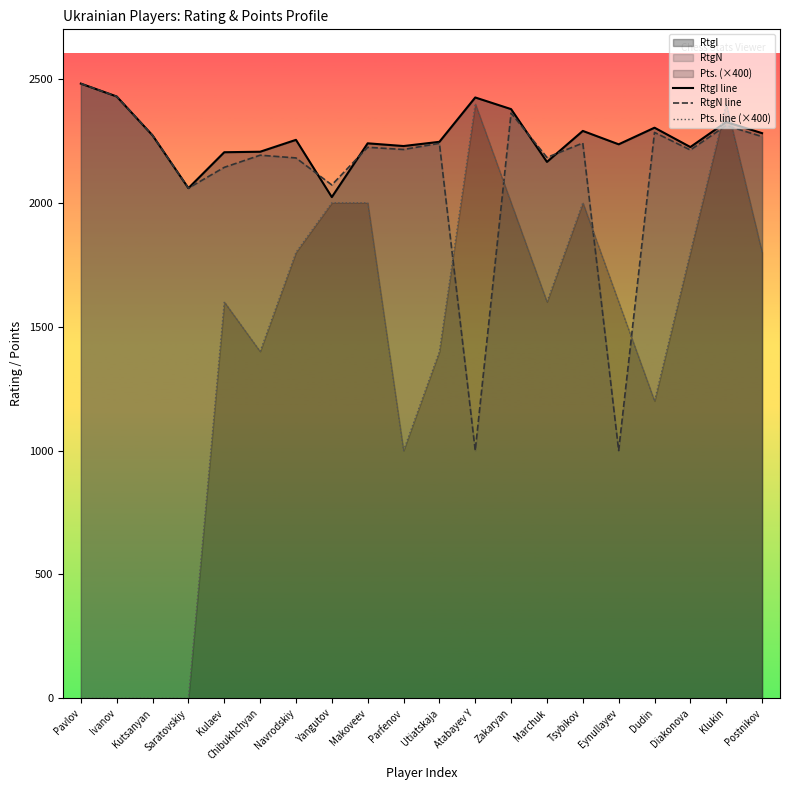

What is the value of the Pts. line (×400) point at the 13th from the left?

2000